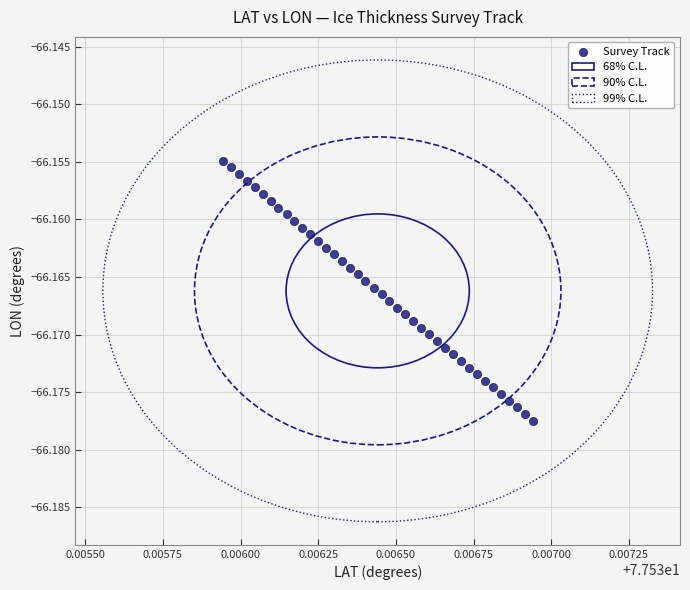

How many points are shown in the scatter plot?

40